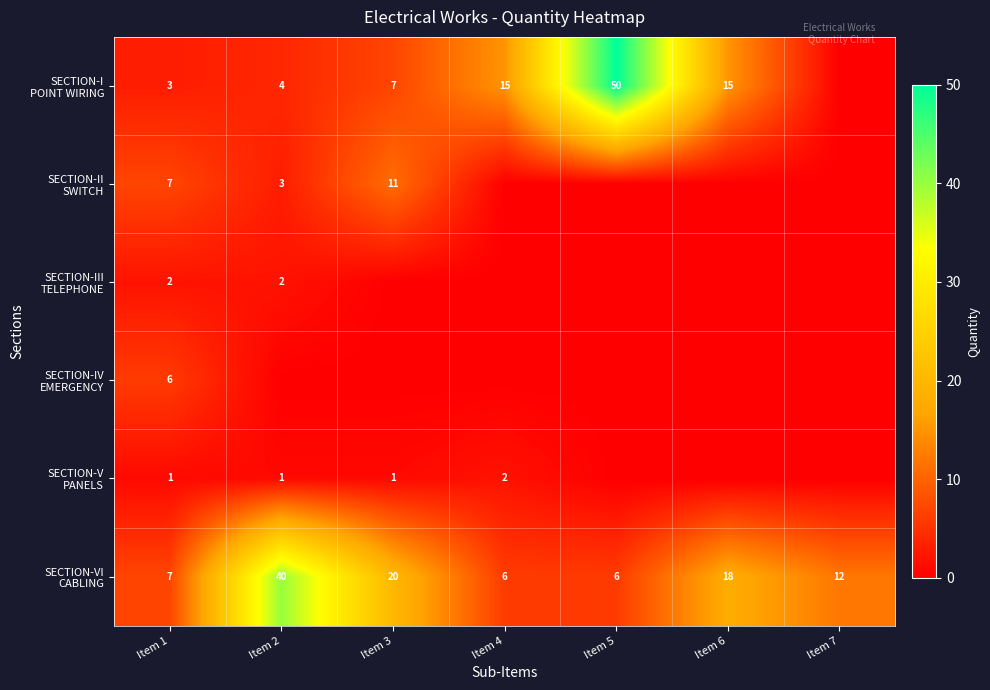

Rank the series by their maximum value, from lowest to highest.

SECTION-III TELEPHONE, SECTION-V PANELS, SECTION-IV EMERGENCY, SECTION-II SWITCH, SECTION-VI CABLING, SECTION-I POINT WIRING